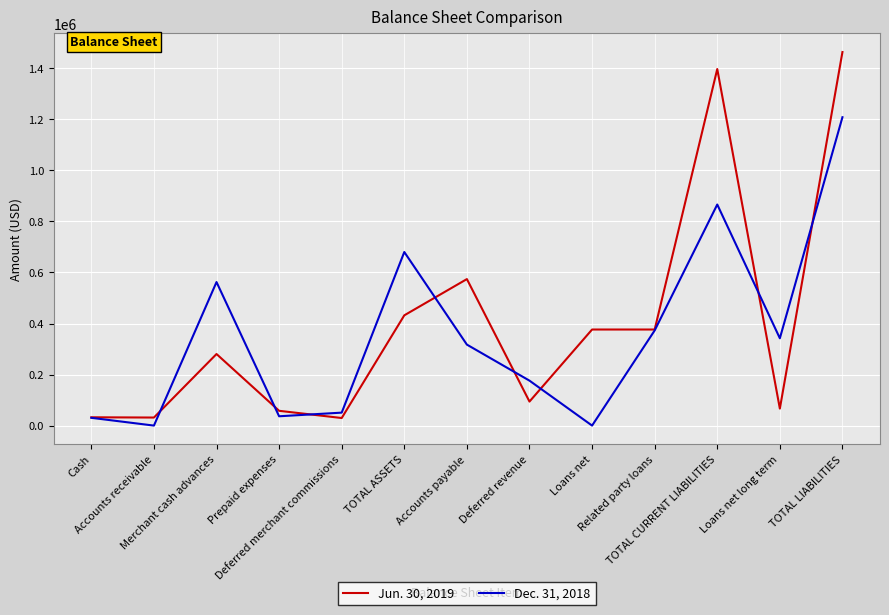

What is the difference between the maximum and minimum values in the Jun. 30, 2019 series?

1434133